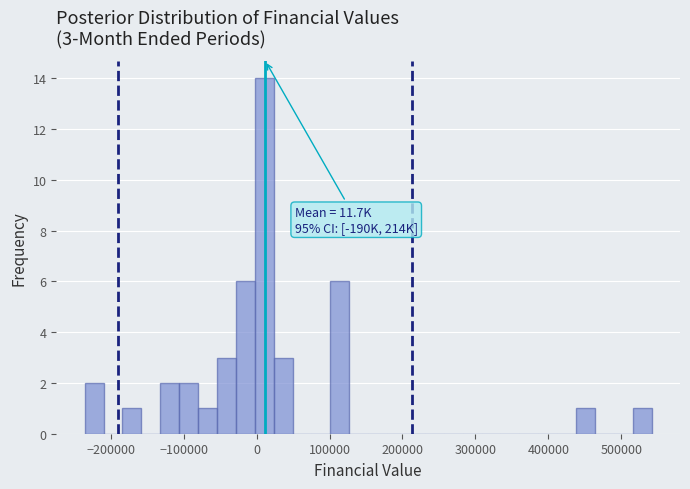

Read against the x-axis, roughly where is the centre of the tallest bar?

10000